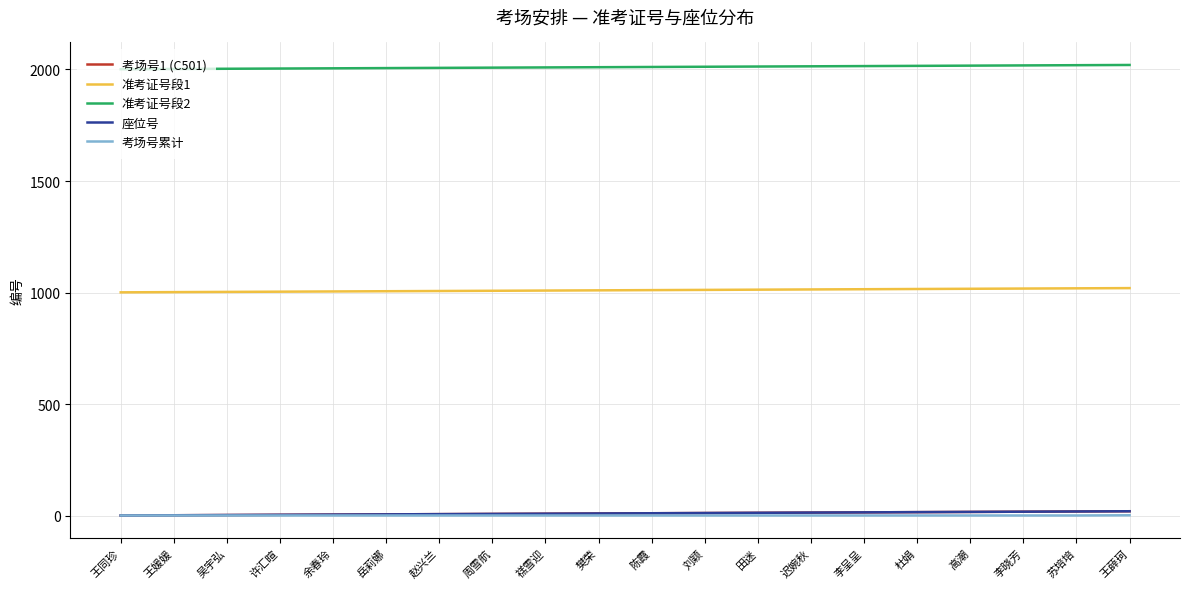

What is the label of the 1st point from the left?

王同珍